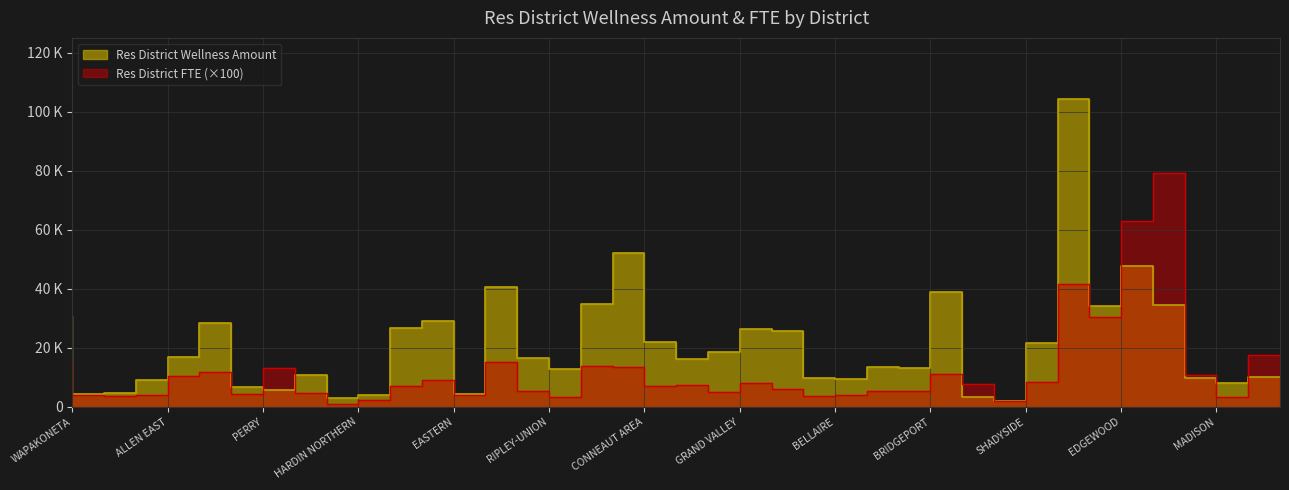

Reading left to right, list all the values displayed in this chart.

Res District FTE: WAPAKONETA=14696.0	ADA EX VIL=4031.0	BLUFFTON=3761.0	ALLEN EAST=4018.0	BATH=10484.0	ELIDA=11832.0	PERRY=4224.0	SHAWNEE=13320.0	SPENCERVILLE=4536.0	HARDIN NORTHERN=1086.0	COLUMBUS GROVE=2410.0	GEORGETOWN=7212.0	EASTERN=8922.0	FAYETTEVILLE-PERRY=3962.0	WESTERN BROWN=15108.0	RIPLEY-UNION=5356.0	BRIGHT=3478.0	ASHTABULA AREA=13989.0	CONNEAUT AREA=13340.0	GENEVA CITY=7012.0	BUCKEYE=7512.0	GRAND VALLEY=5130.0	JEFFERSON AREA=8215.0	PYMATUNING VALLEY=6017.0	BELLAIRE=3604.0	MARTINS FERRY=4090.0	BARNESVILLE=5278.0	BRIDGEPORT=5219.0	HARRISON HILLS=11210.0	ST CLAIRSVILLE=7617.0	SHADYSIDE=1929.0	UNION LOCAL=8404.0	MIDDLETOWN=41673.0	EDGEWOOD=30280.0	FAIRFIELD=63080.0	LAKOTA=79392.0	MADISON=10780.0	NEW MIAMI=3275.0	ROSS=17689.0
Res District Wellness Amount: WAPAKONETA=30639.7	ADA EX VIL=4357.1	BLUFFTON=4846.4	ALLEN EAST=9010.4	BATH=16948.4	ELIDA=28439.4	PERRY=6773.6	SHAWNEE=5653.0	SPENCERVILLE=10875.5	HARDIN NORTHERN=2856.5	COLUMBUS GROVE=3892.4	GEORGETOWN=26654.8	EASTERN=28956.3	FAYETTEVILLE-PERRY=4242.5	WESTERN BROWN=40562.0	RIPLEY-UNION=16562.9	BRIGHT=12962.9	ASHTABULA AREA=34972.5	CONNEAUT AREA=52146.1	GENEVA CITY=21923.0	BUCKEYE=16251.5	GRAND VALLEY=18689.6	JEFFERSON AREA=26440.0	PYMATUNING VALLEY=25658.3	BELLAIRE=9743.8	MARTINS FERRY=9575.9	BARNESVILLE=13404.5	BRIDGEPORT=13047.5	HARRISON HILLS=39070.2	ST CLAIRSVILLE=3466.5	SHADYSIDE=1928.0	UNION LOCAL=21600.0	MIDDLETOWN=104182.5	EDGEWOOD=34183.1	FAIRFIELD=47713.7	LAKOTA=34527.6	MADISON=9898.2	NEW MIAMI=8187.5	ROSS=10236.6